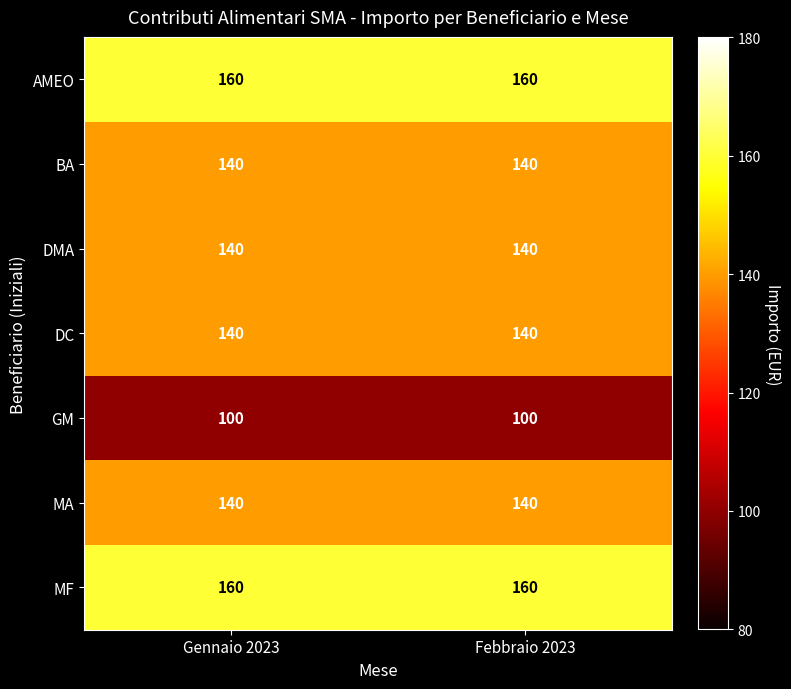

What is the sum of the GM values at Gennaio 2023 and Febbraio 2023?

200